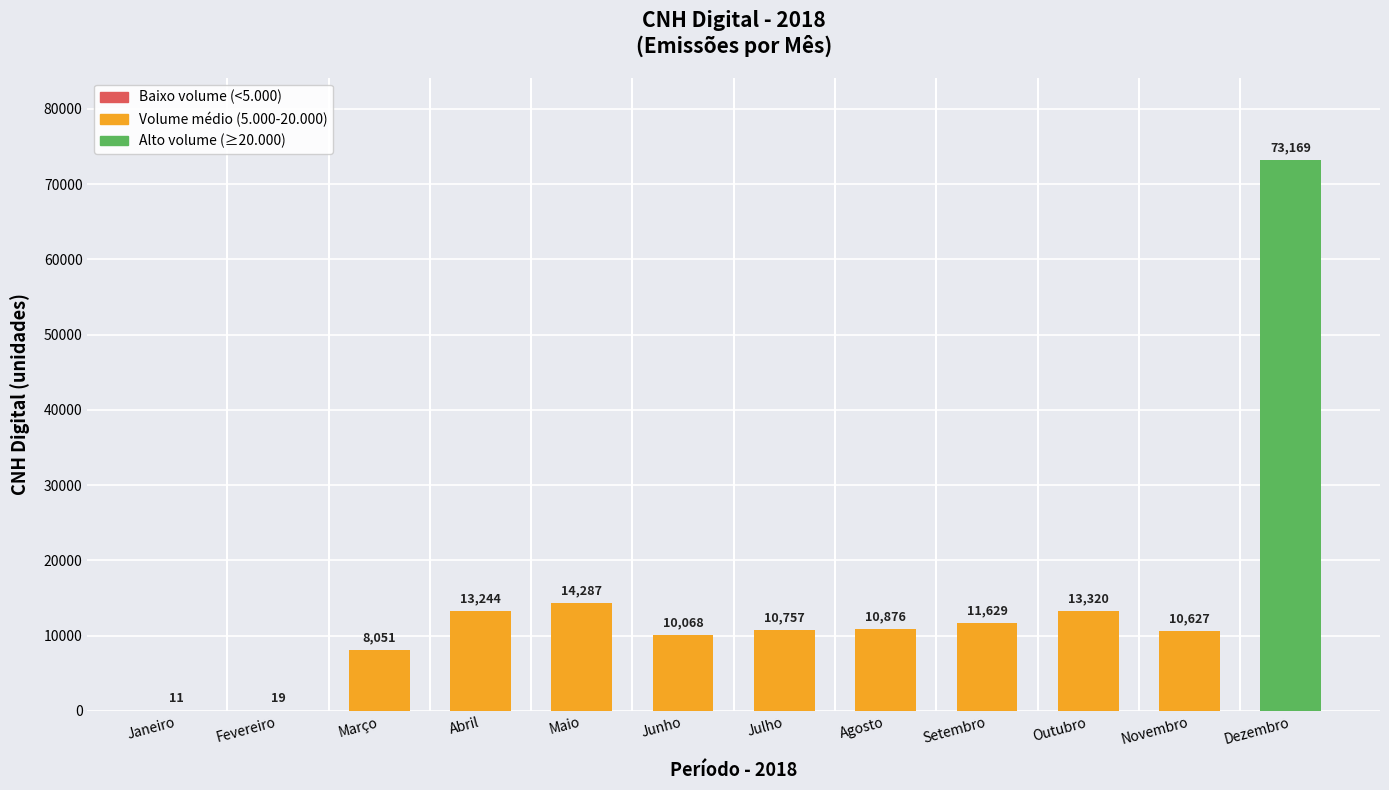

At which label is the value closest to 36590?

Maio